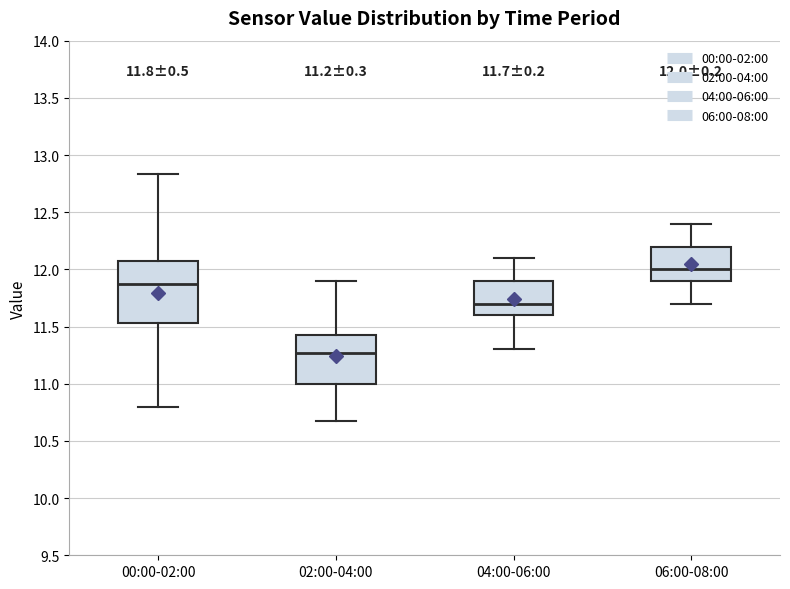

Which box's median line is the lowest?

02:00-04:00